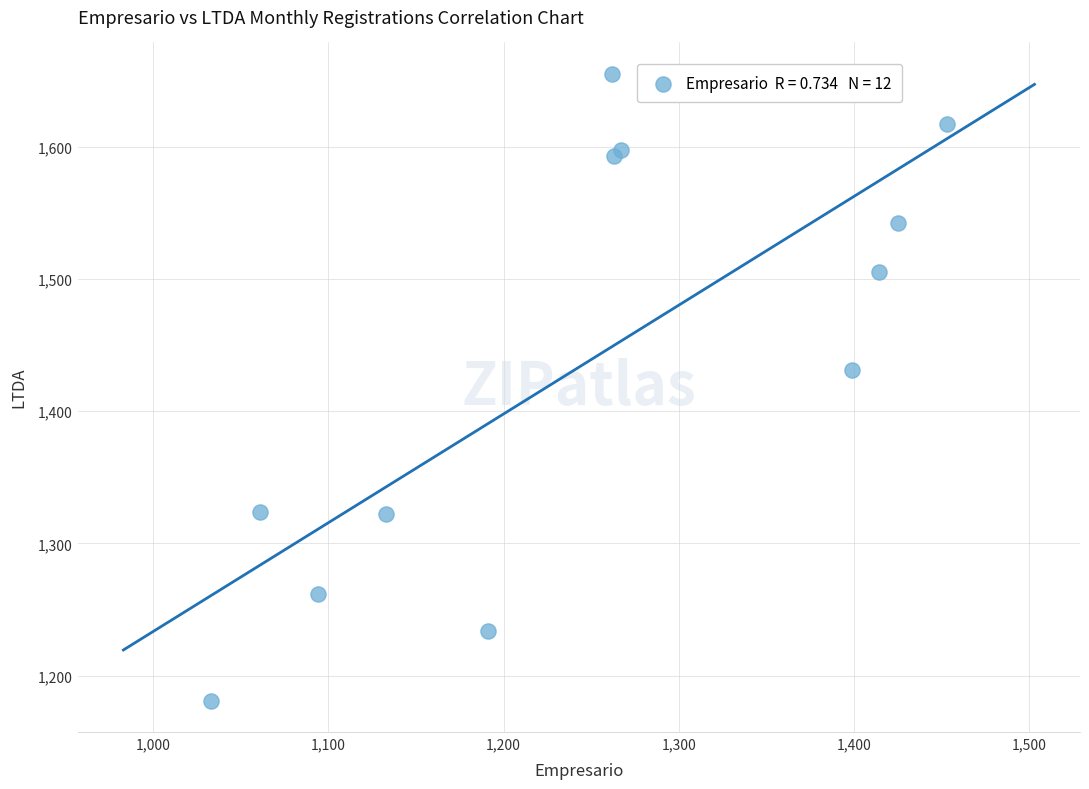

What Y value in the scatter plot is closest to 1418?

1431